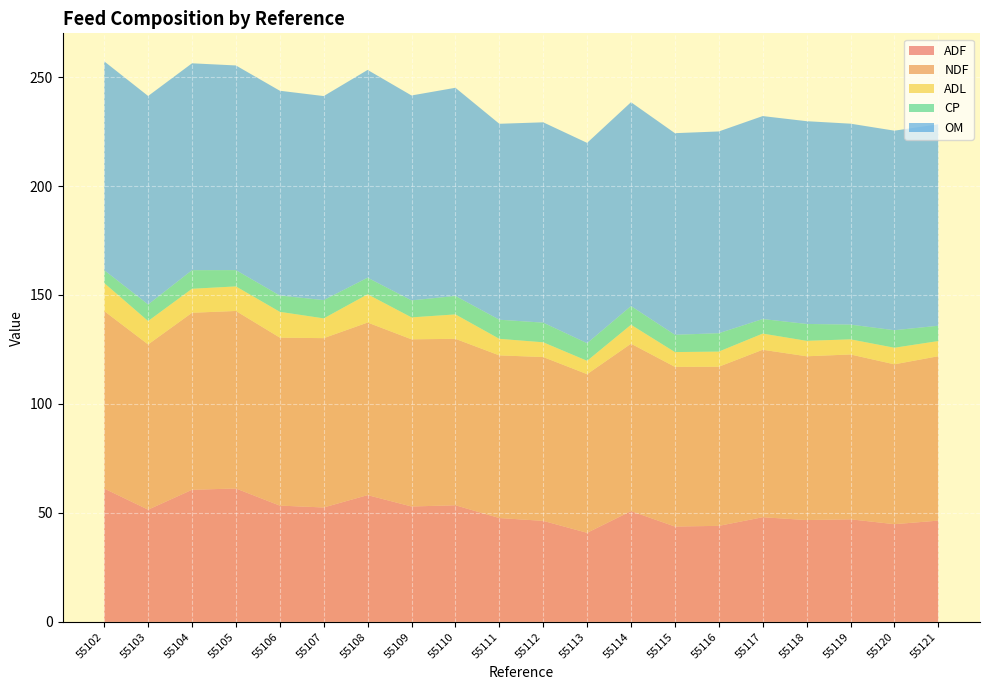

Reading right to left, list all the values displayed in this chart.

ADF: 55121=46.5	55120=44.8	55119=47.1	55118=46.7	55117=48.0	55116=44.1	55115=43.8	55114=50.8	55113=40.9	55112=46.4	55111=47.7	55110=53.5	55109=53.0	55108=58.2	55107=52.5	55106=53.4	55105=61.2	55104=60.6	55103=51.5	55102=61.2
NDF: 55121=75.4	55120=73.3	55119=75.6	55118=75.1	55117=76.8	55116=73.0	55115=73.3	55114=76.8	55113=72.8	55112=75.2	55111=74.6	55110=76.4	55109=76.7	55108=79.2	55107=77.7	55106=77.1	55105=81.5	55104=81.2	55103=75.8	55102=81.4
ADL: 55121=7.0	55120=7.6	55119=6.9	55118=7.1	55117=7.4	55116=6.9	55115=6.8	55114=8.7	55113=6.1	55112=6.8	55111=7.6	55110=11.2	55109=10.1	55108=13.0	55107=9.1	55106=11.8	55105=11.3	55104=11.0	55103=10.7	55102=12.9
CP: 55121=7.0	55120=8.0	55119=6.8	55118=7.8	55117=6.7	55116=8.4	55115=7.9	55114=8.6	55113=8.1	55112=9.0	55111=8.8	55110=8.5	55109=7.8	55108=7.6	55107=8.4	55106=7.5	55105=7.5	55104=8.5	55103=7.6	55102=5.9
OM: 55121=92.4	55120=91.6	55119=92.2	55118=93.0	55117=93.1	55116=92.6	55115=92.5	55114=93.5	55113=91.9	55112=91.9	55111=89.9	55110=95.5	55109=94.0	55108=95.3	55107=93.6	55106=94.0	55105=93.9	55104=94.9	55103=95.7	55102=95.8